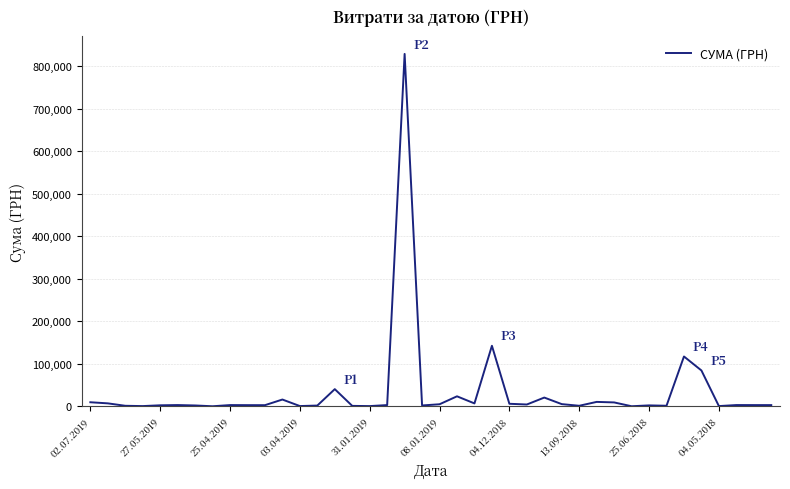

What is the maximum value shown in the chart?

828659.7